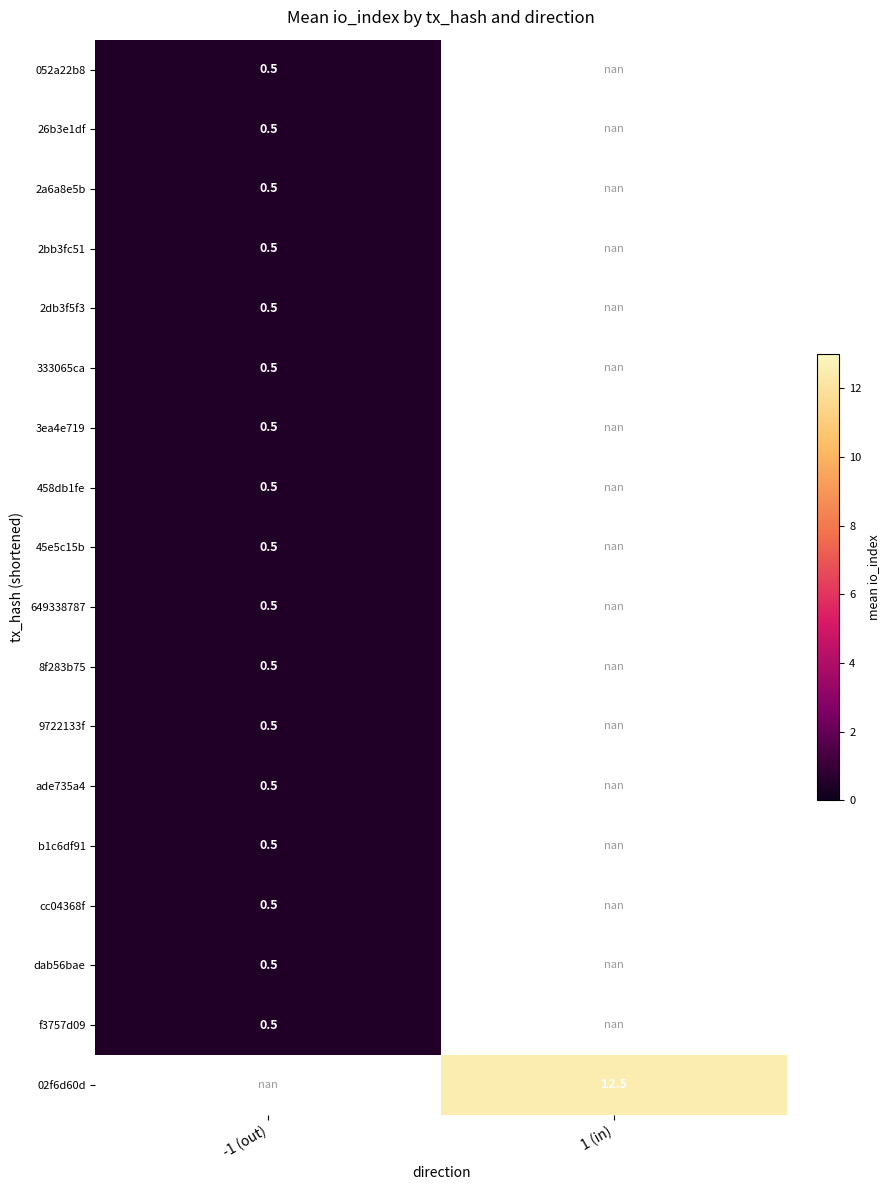

Is it true that f3757d09 equals 0.5 at -1 (out)?

True